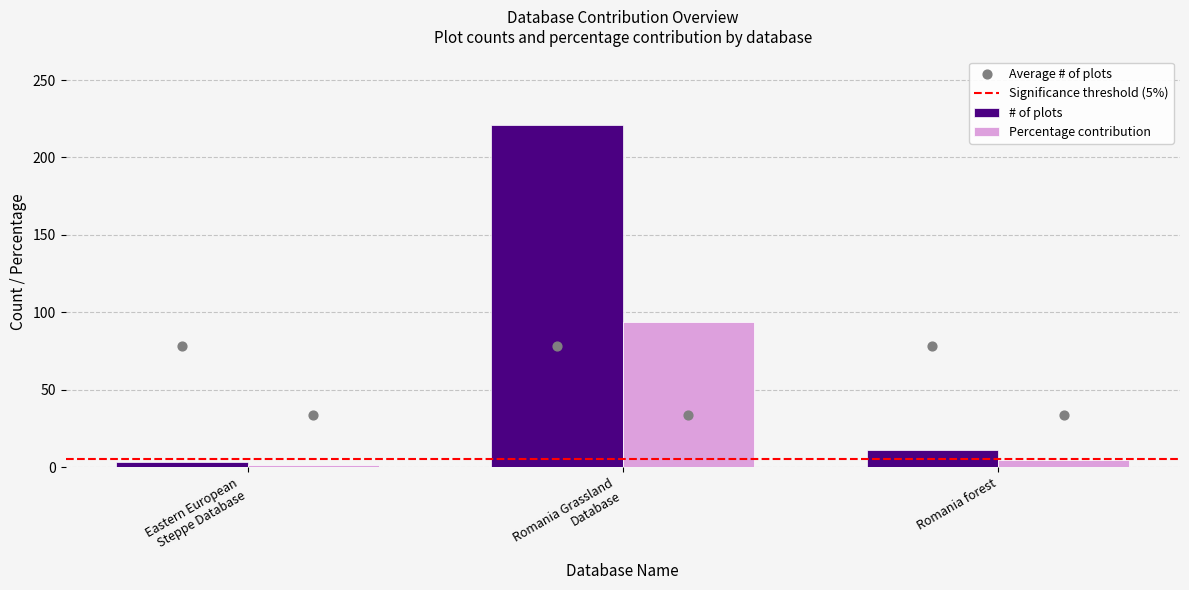

What is the average value of the # of plots series?

78.3